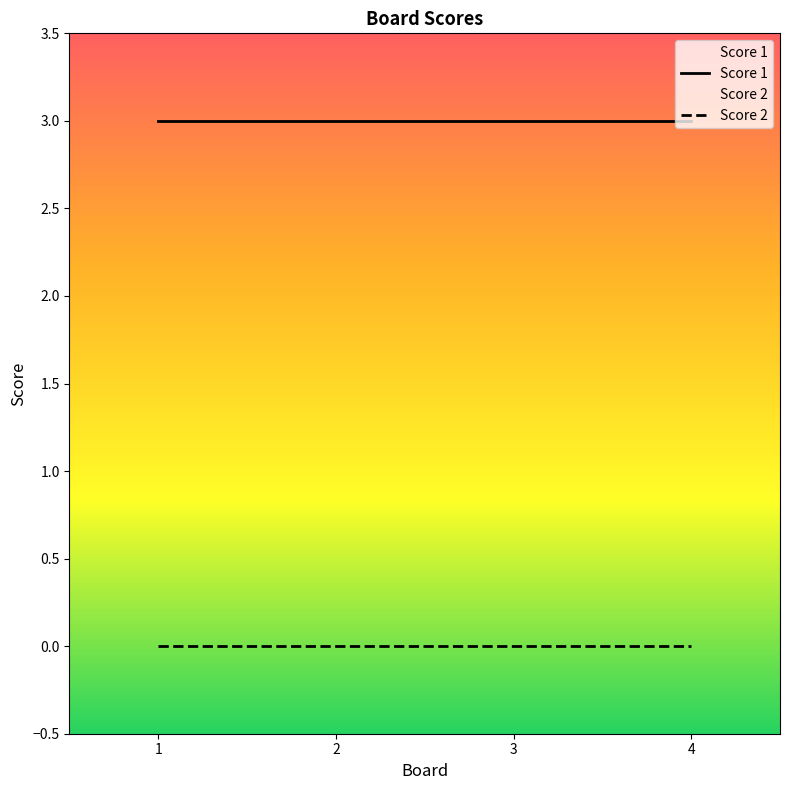

Which series has the largest total across all categories?

Score 1